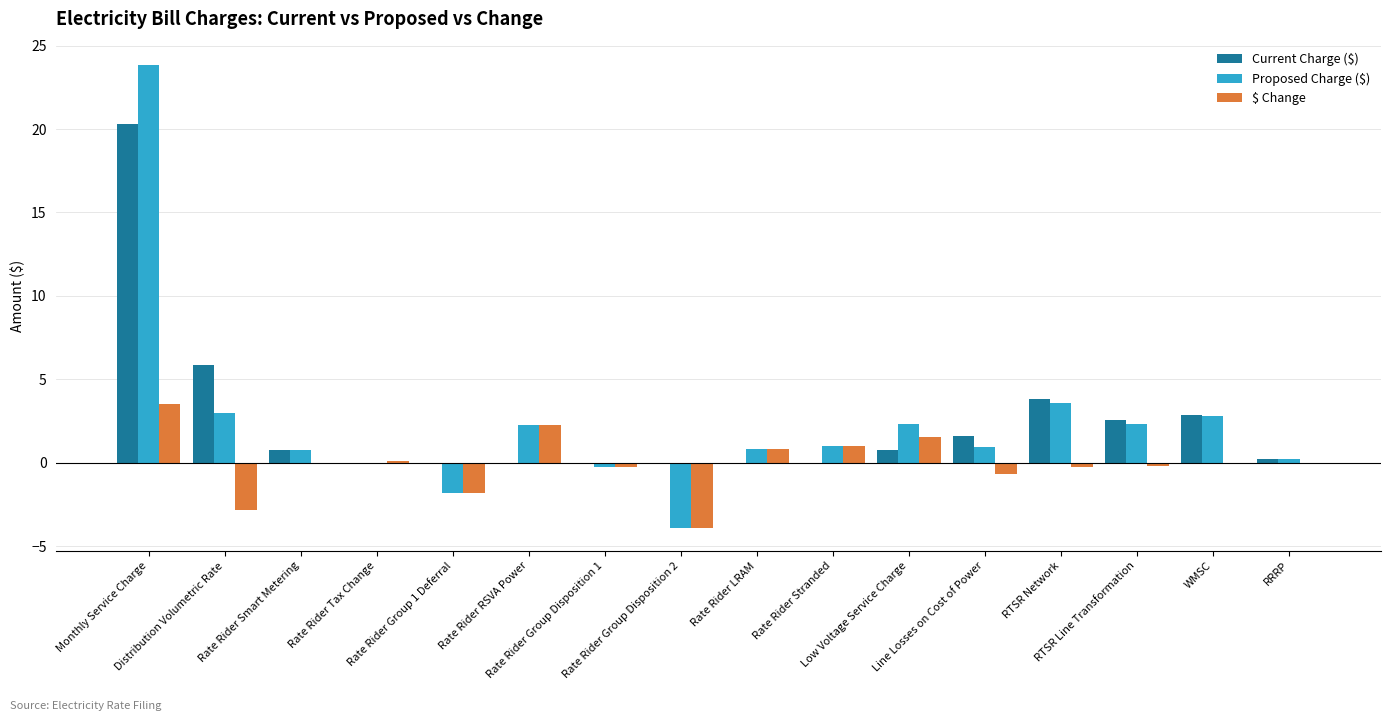

What is the approximate value of $ Change at RTSR Network?

-0.2